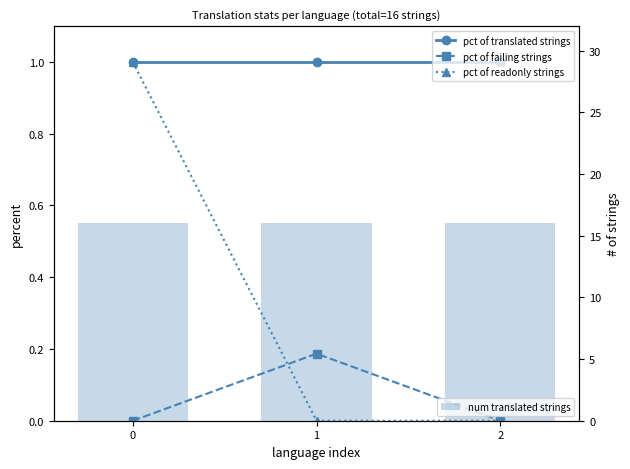

Reading left to right, list all the values displayed in this chart.

pct of translated strings: 1.0	1.0	1.0
pct of failing strings: 0.0	0.2	0.0
pct of readonly strings: 1.0	0.0	0.0
num translated strings: 16.0	16.0	16.0